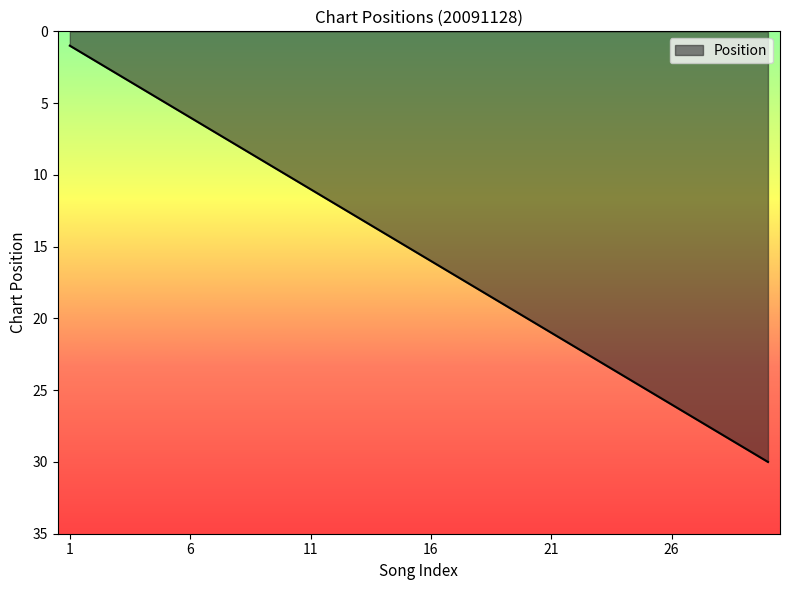

What is the difference between the maximum and minimum values?

29